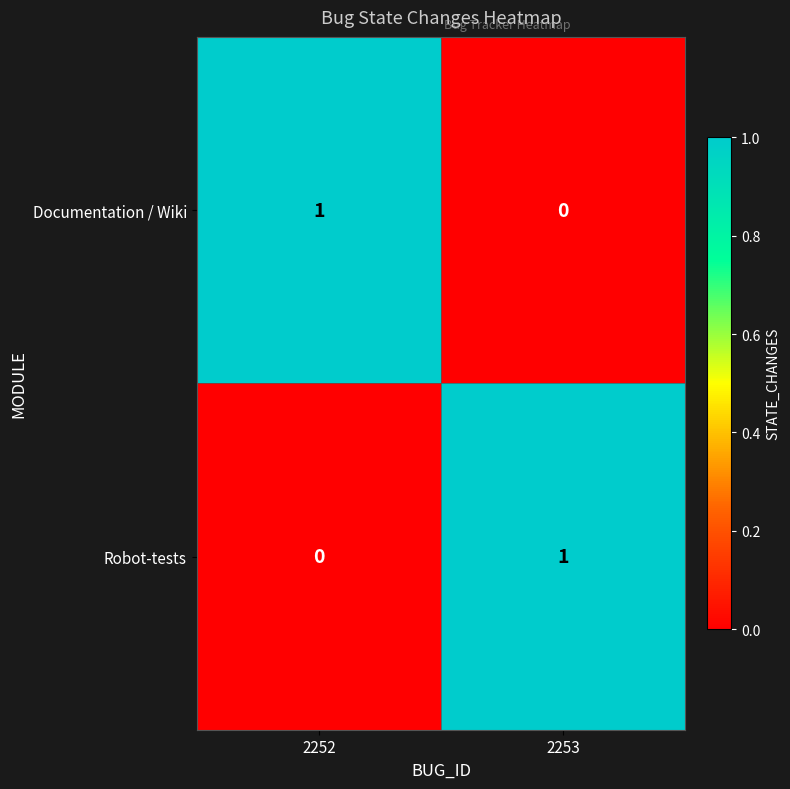

The value of Documentation / Wiki at 2252 is 0. True or false?

False